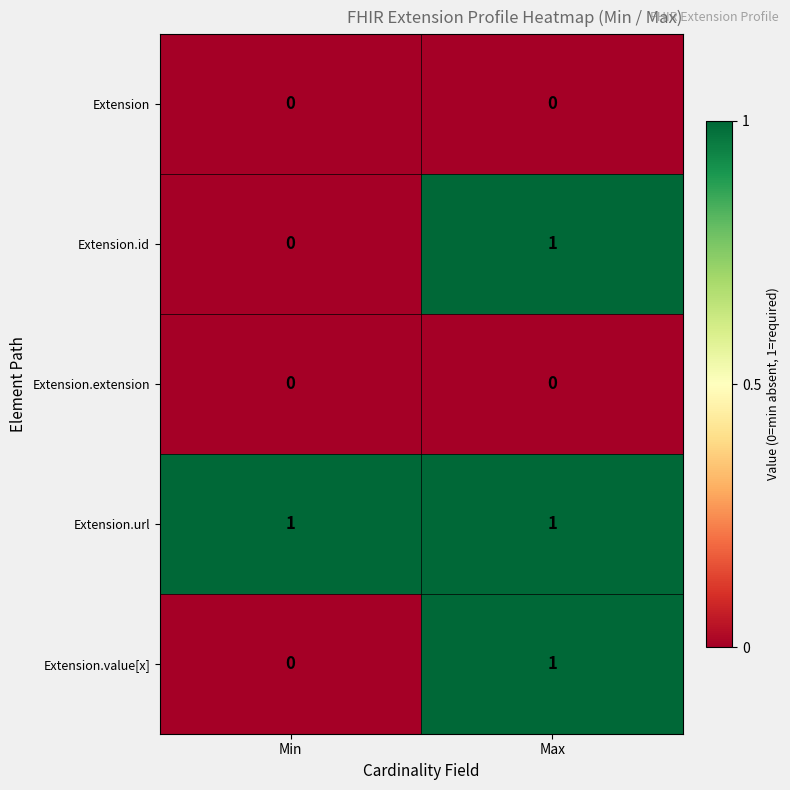

Where is Extension.value[x] nearest to the value 0?

Min